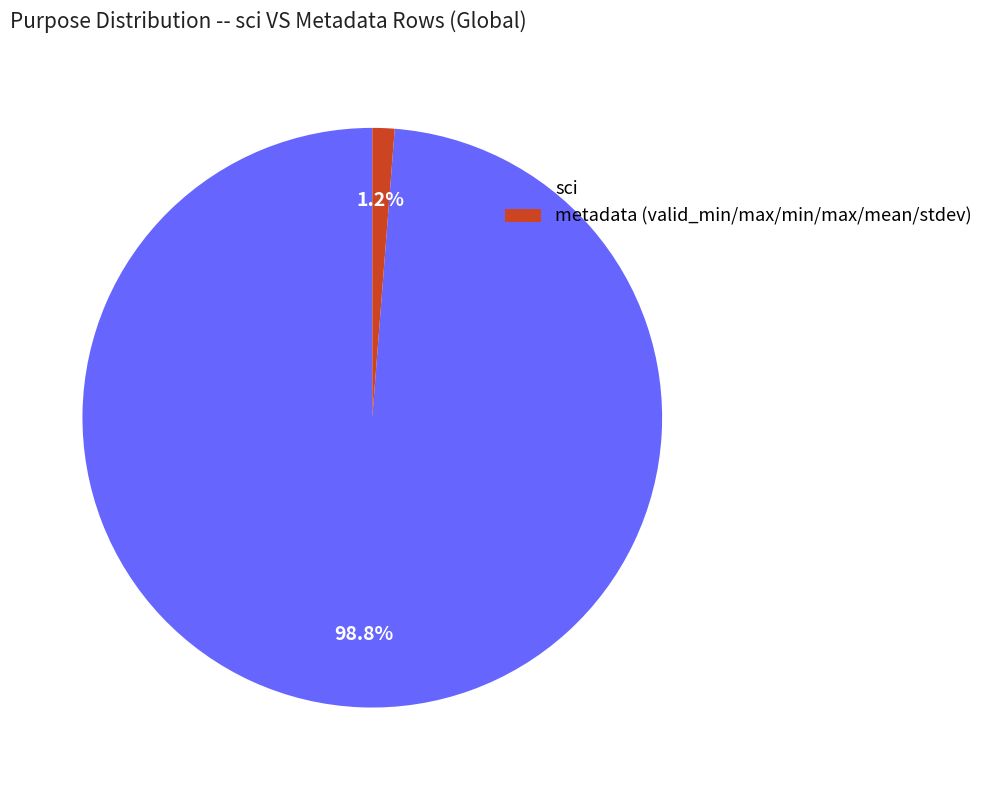

Do sci and metadata (valid_min/max/min/max/mean/stdev) together represent more than half of the pie?

Yes